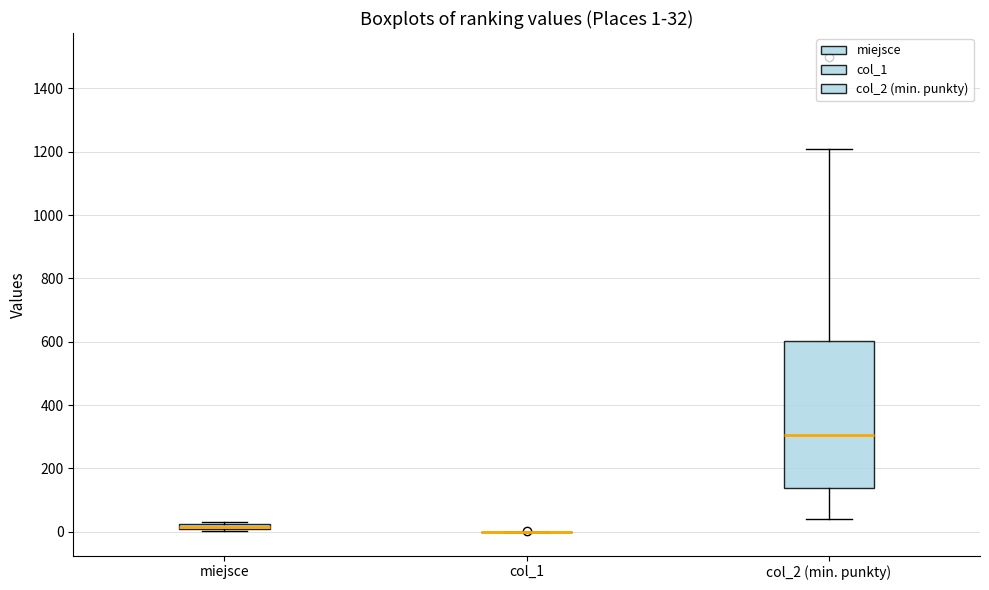

Which box is the tallest, from its lower edge to its upper edge?

col_2 (min. punkty)